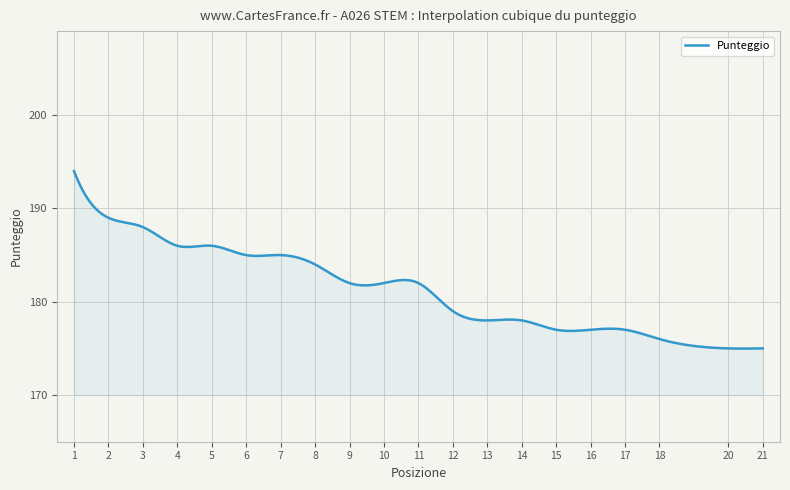

How many lines are shown in the chart?

1